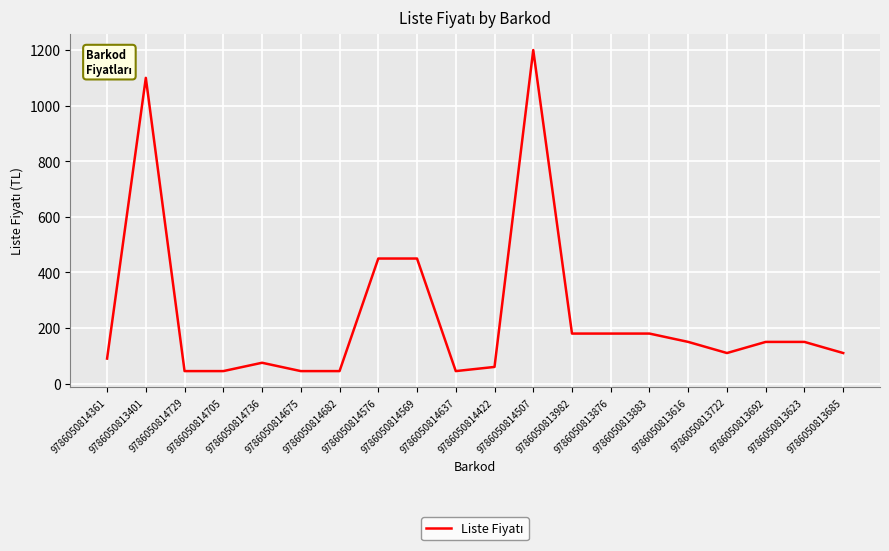

What is the difference between the maximum and minimum values?

1155